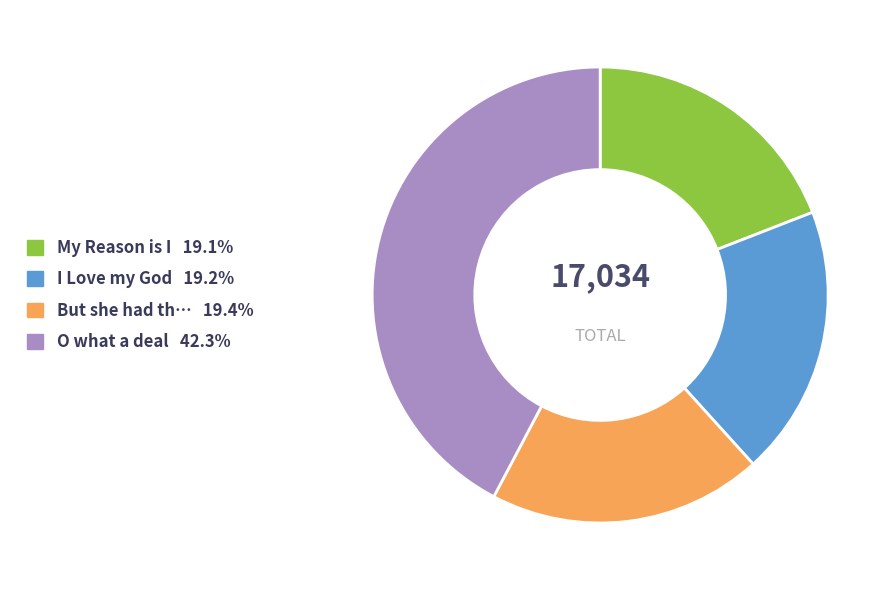

Does any single category account for the majority?

No